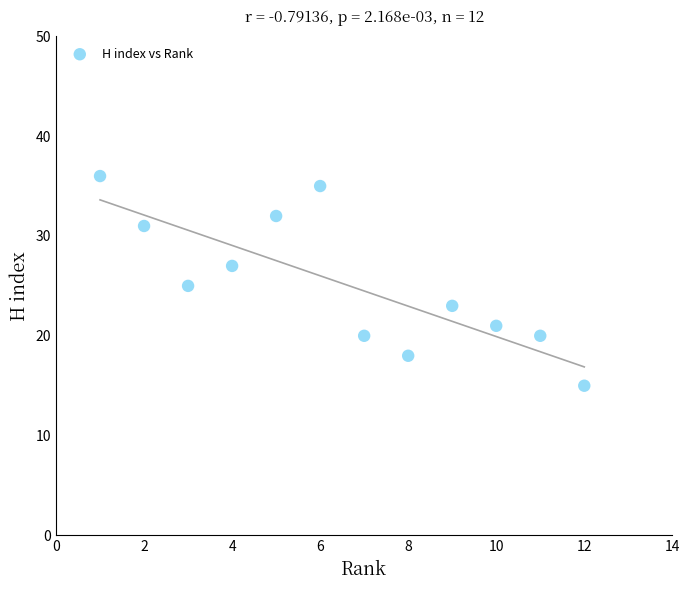

What is the average Y value?

25